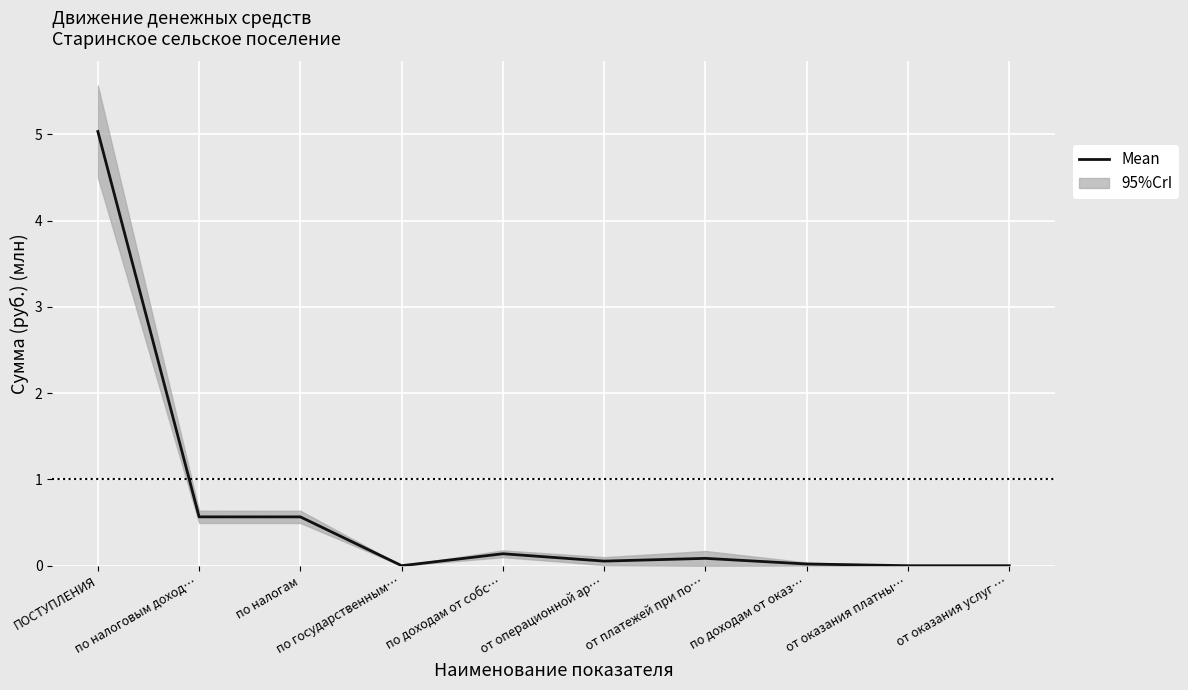

Where is the first local minimum?

по государственным…